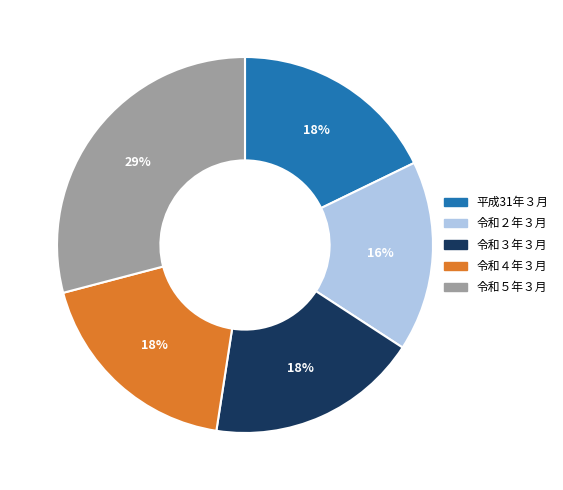

To the nearest percent, what is the average slice percentage?

20%